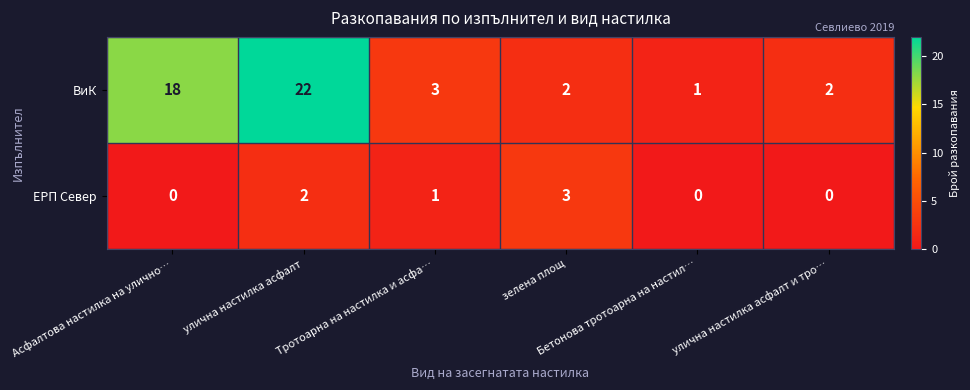

What is the total value across all series at Асфалтова настилка на улично…?

18